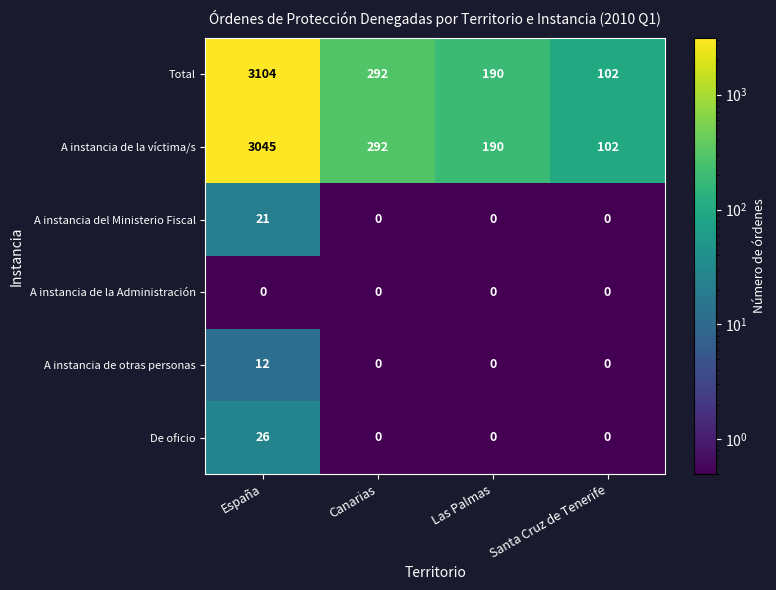

What is the difference between the Total values at Las Palmas and España?

2914